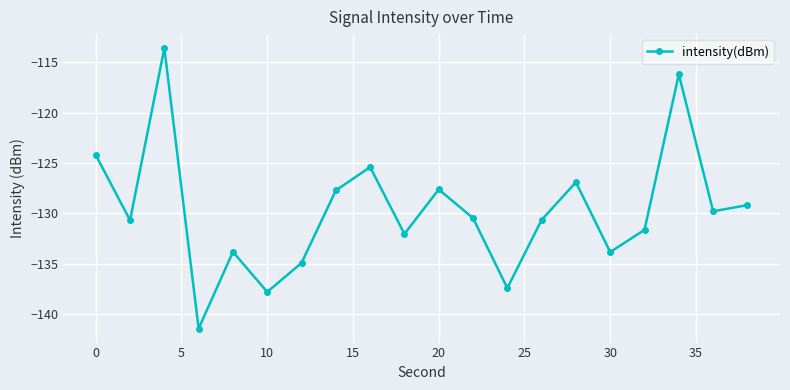

Count the number of data series in this chart.

1